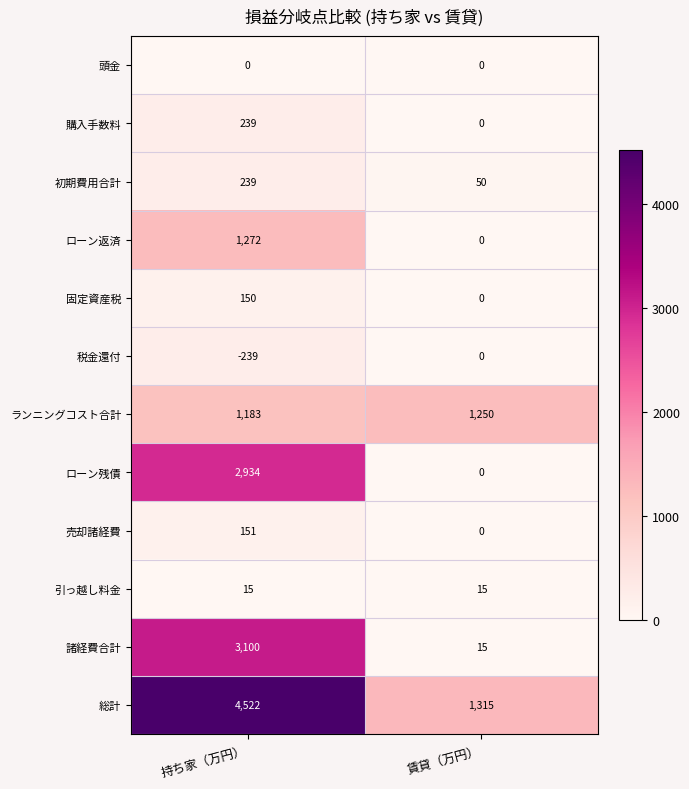

What is the difference between the ランニングコスト合計 values at 持ち家（万円） and 賃貸（万円）?

67